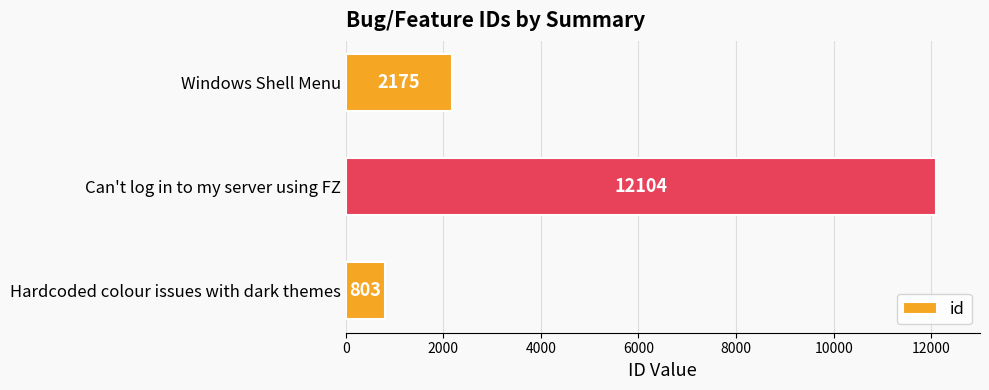

Reading top to bottom, what are all the values shown in this chart?

Windows Shell Menu=2175	Can't log in to my server using FZ=12104	Hardcoded colour issues with dark themes=803